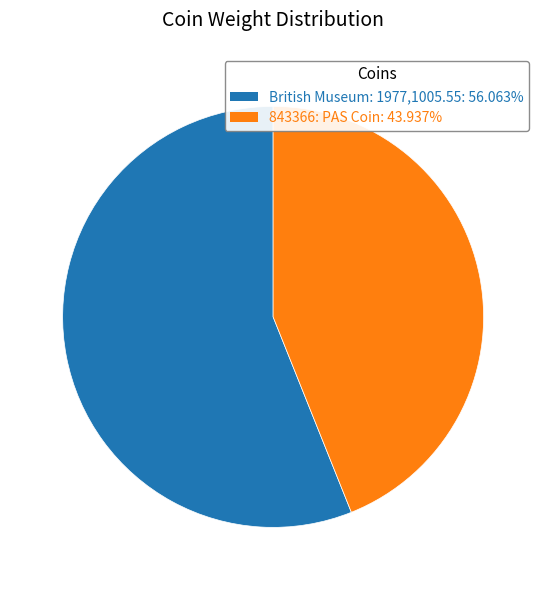

What is the ratio of the value at 843366: PAS Coin: 43.937% to the value at British Museum: 1977,1005.55: 56.063%?

0.8